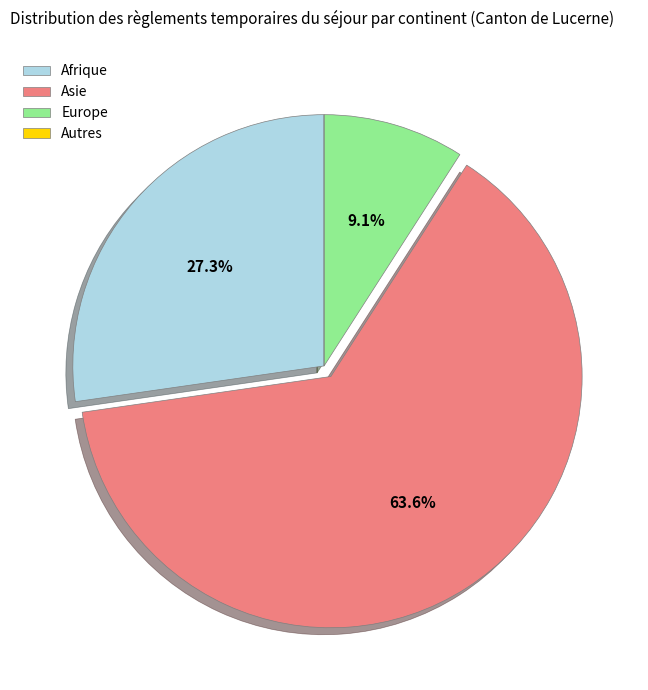

Do Afrique and Asie together represent more than half of the pie?

Yes